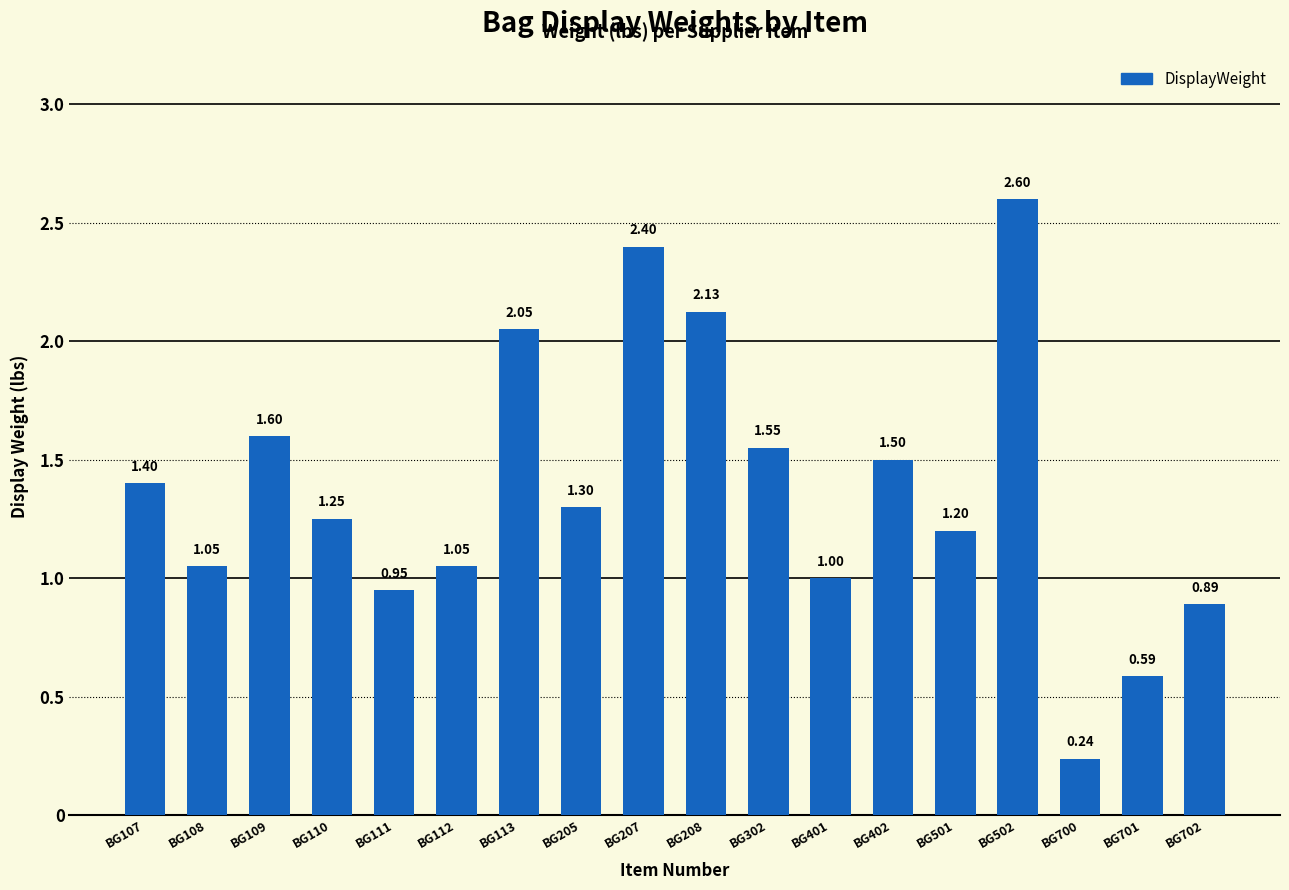

Is it true that the value at BG207 is 1.5?

False